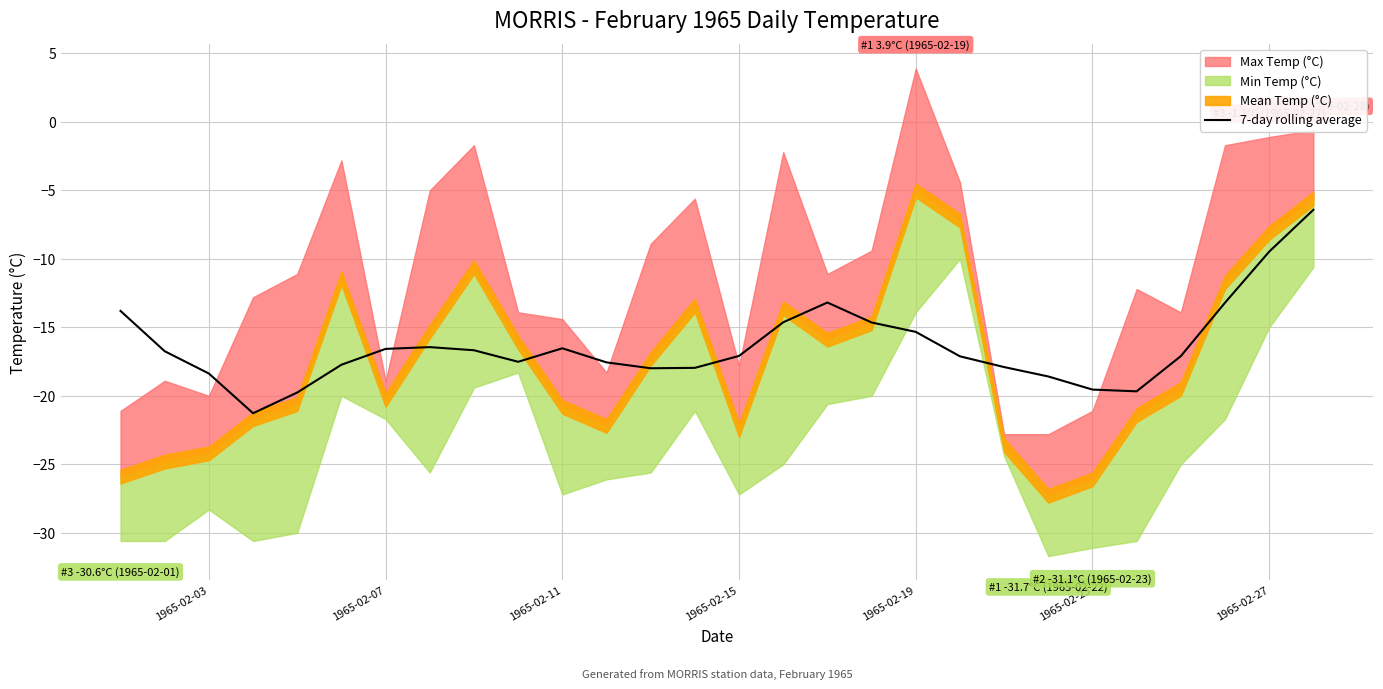

What is the maximum value for 7-day rolling average?

-6.4